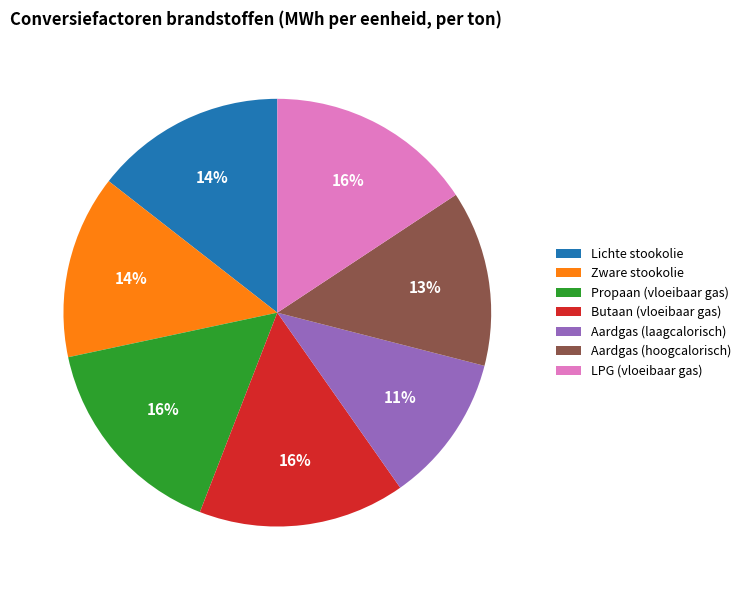

To the nearest percent, what portion does Propaan (vloeibaar gas) represent?

16%